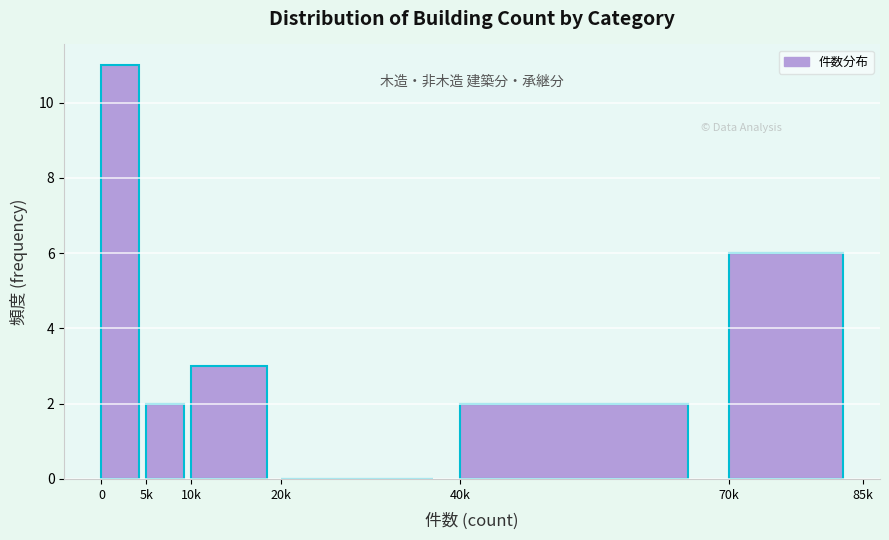

Reading left to right, what are all the values shown in this chart?

0=11	5k=2	10k=3	20k=0	40k=2	70k=6